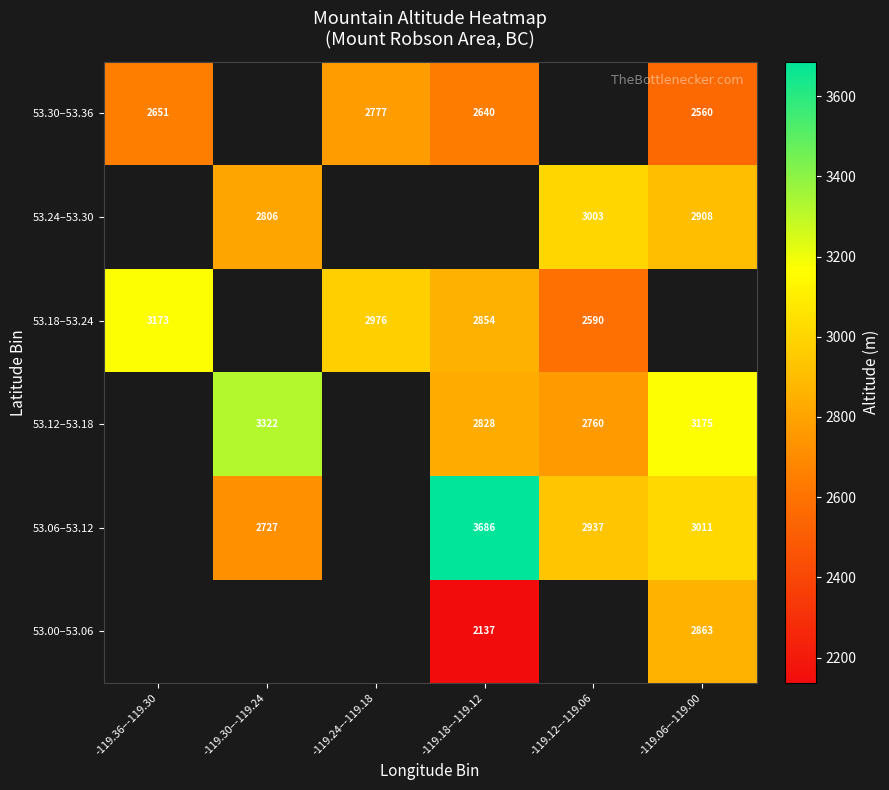

True or false: 53.24–53.30 has a value of 2806 at -119.30–-119.24.

True